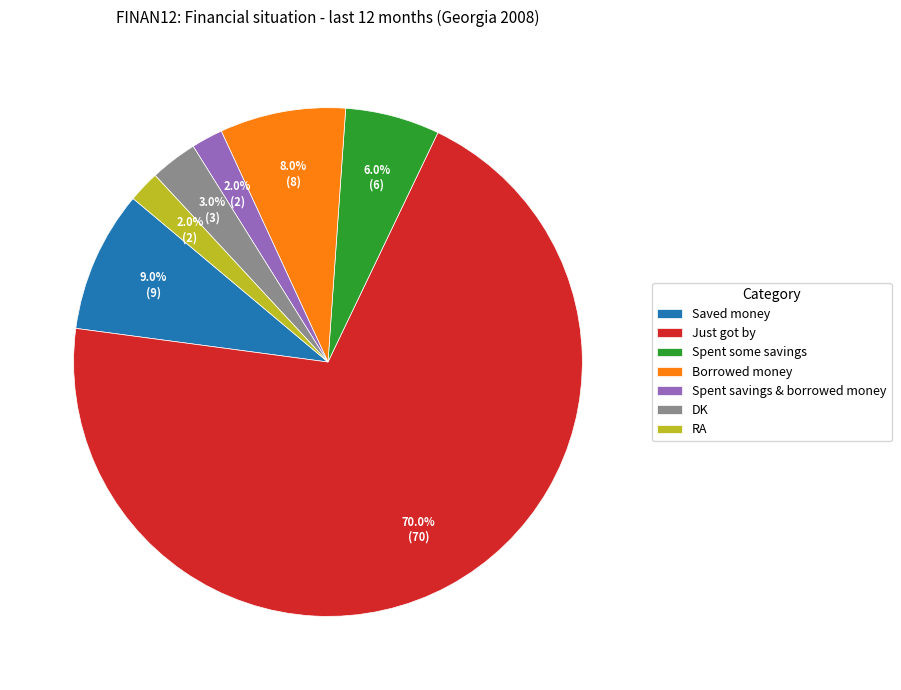

What is the ratio of the value at Borrowed money to the value at Saved money?

0.9